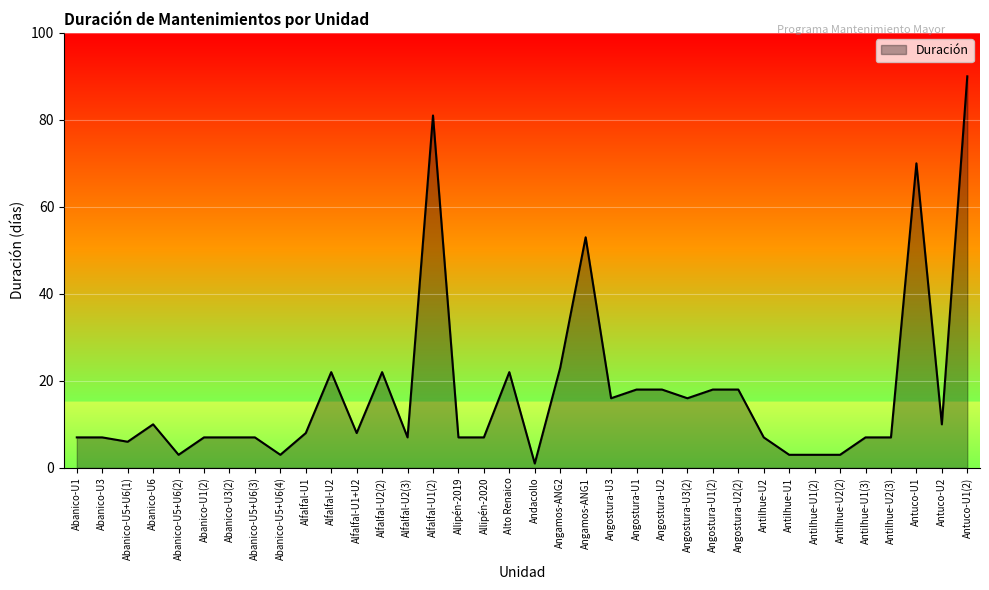

Does the chart have visible grid lines?

Yes